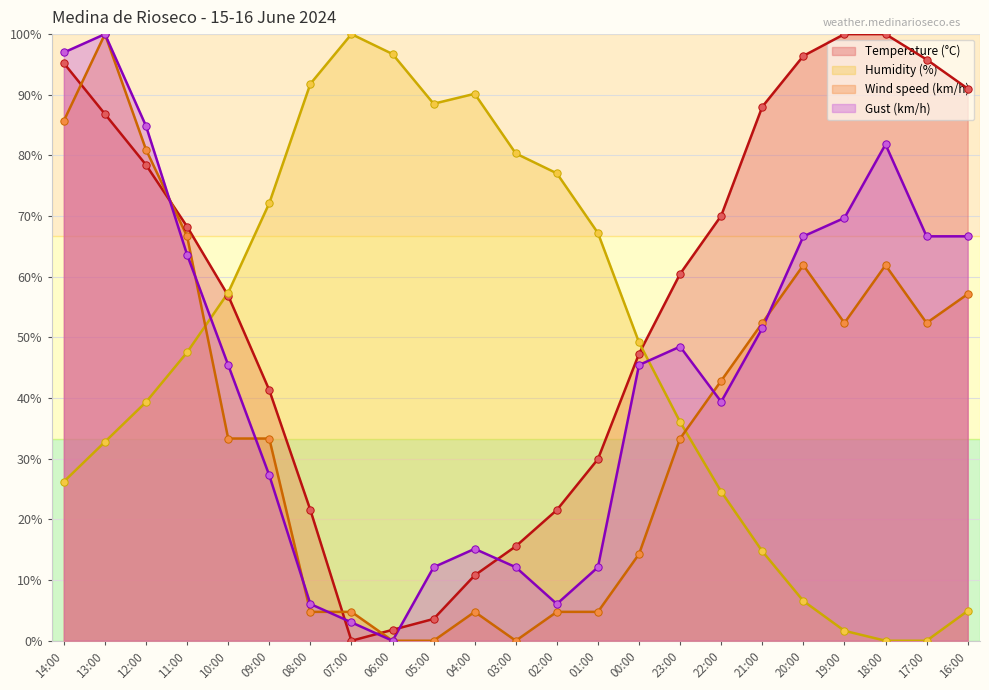

What are all the series names shown in the legend?

Temperature (°C), Humidity (%), Wind speed (km/h), Gust (km/h)